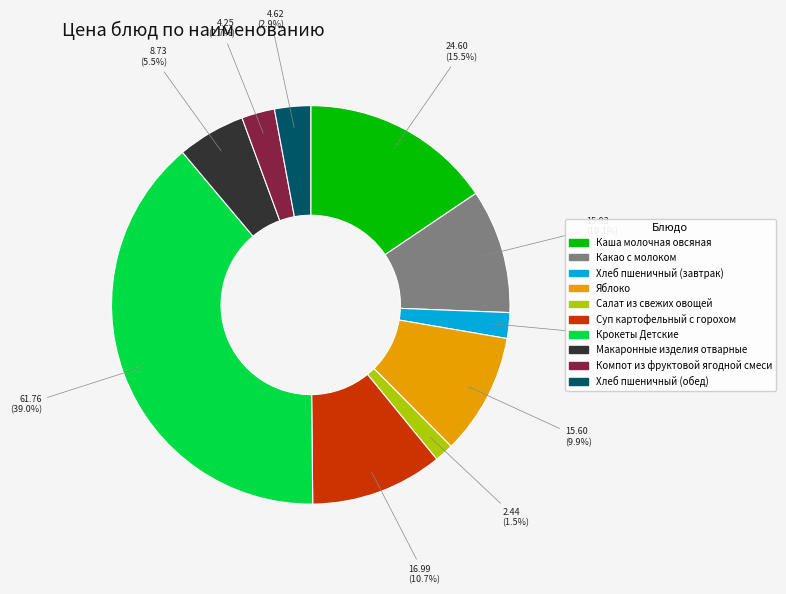

Which has a higher value, Крокеты Детские or Какао с молоком?

Крокеты Детские